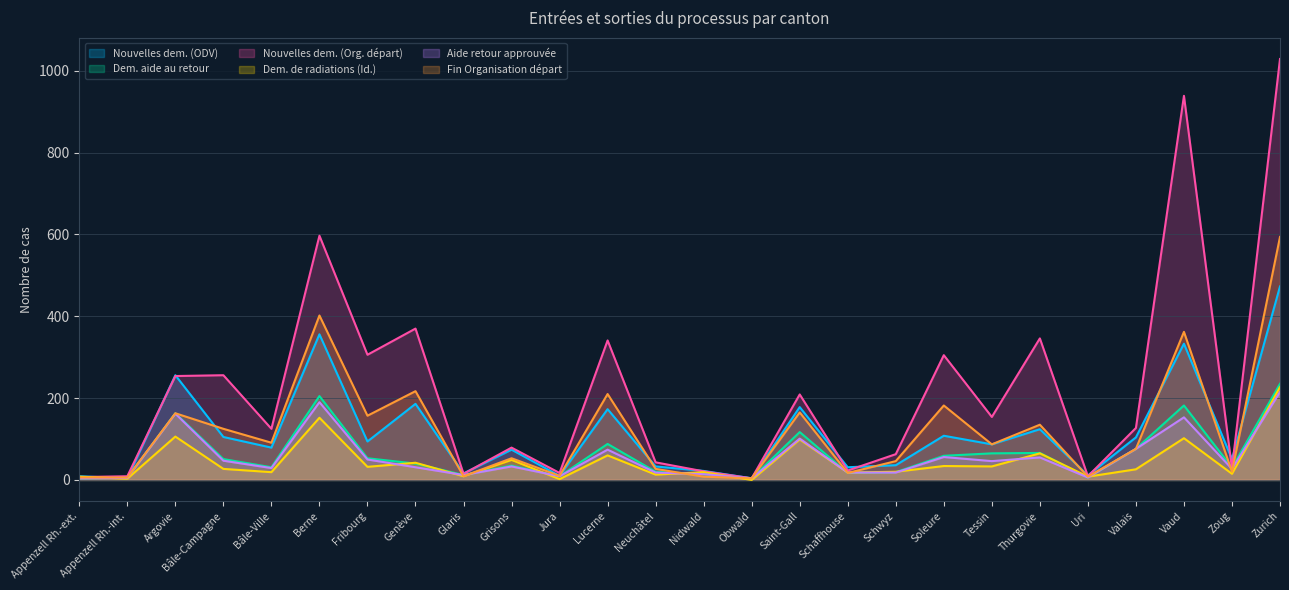

True or false: Fin Organisation départ has more than 2 interior local peaks.

True